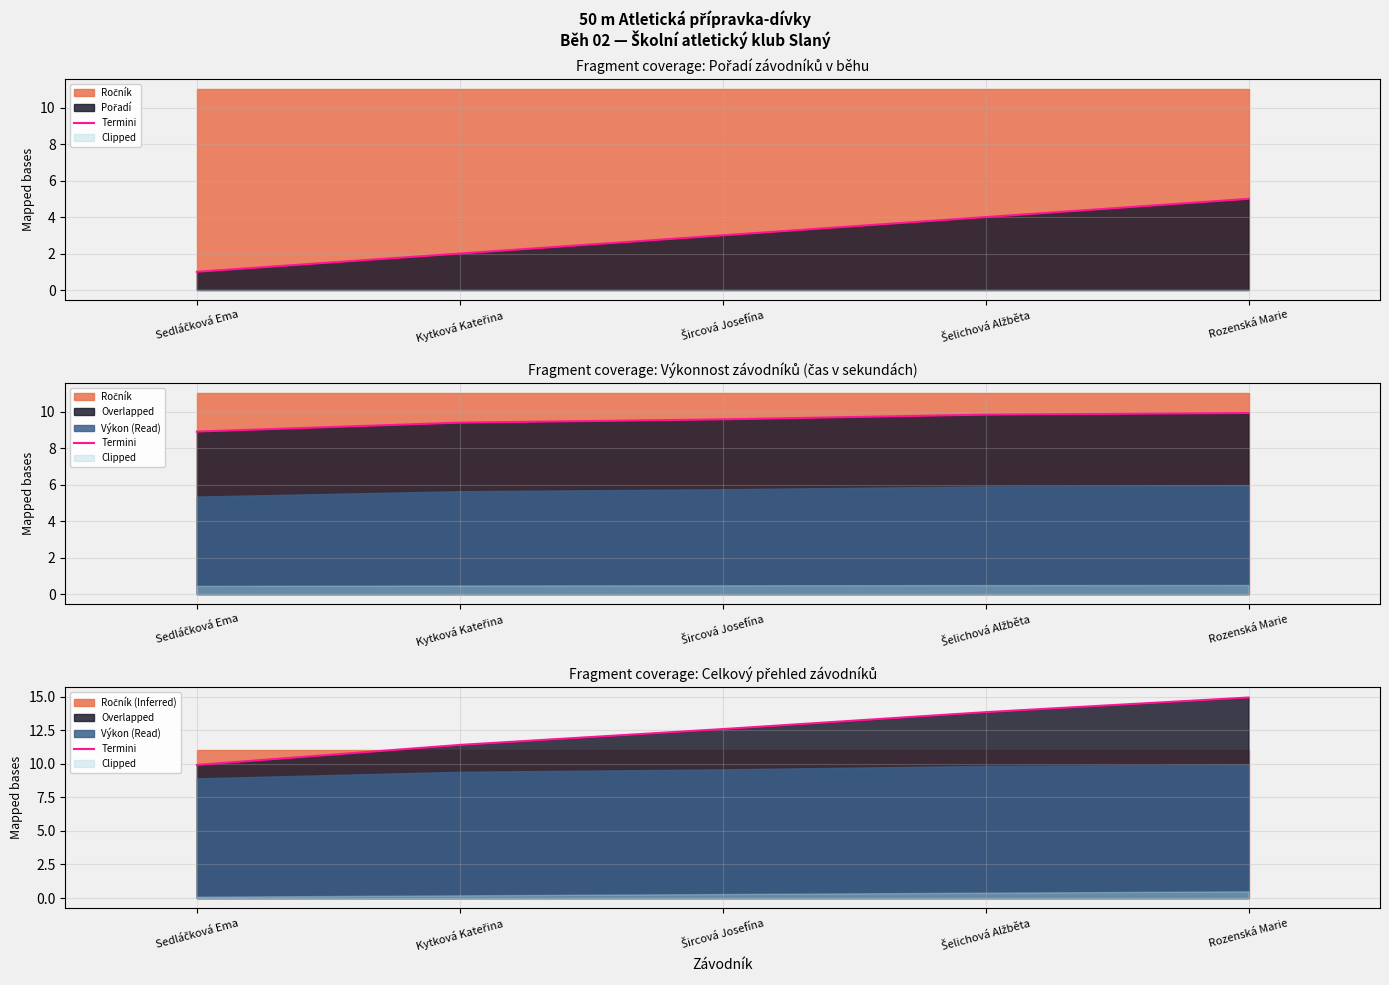

At which label is the value closest to 12?

Šircová Josefína